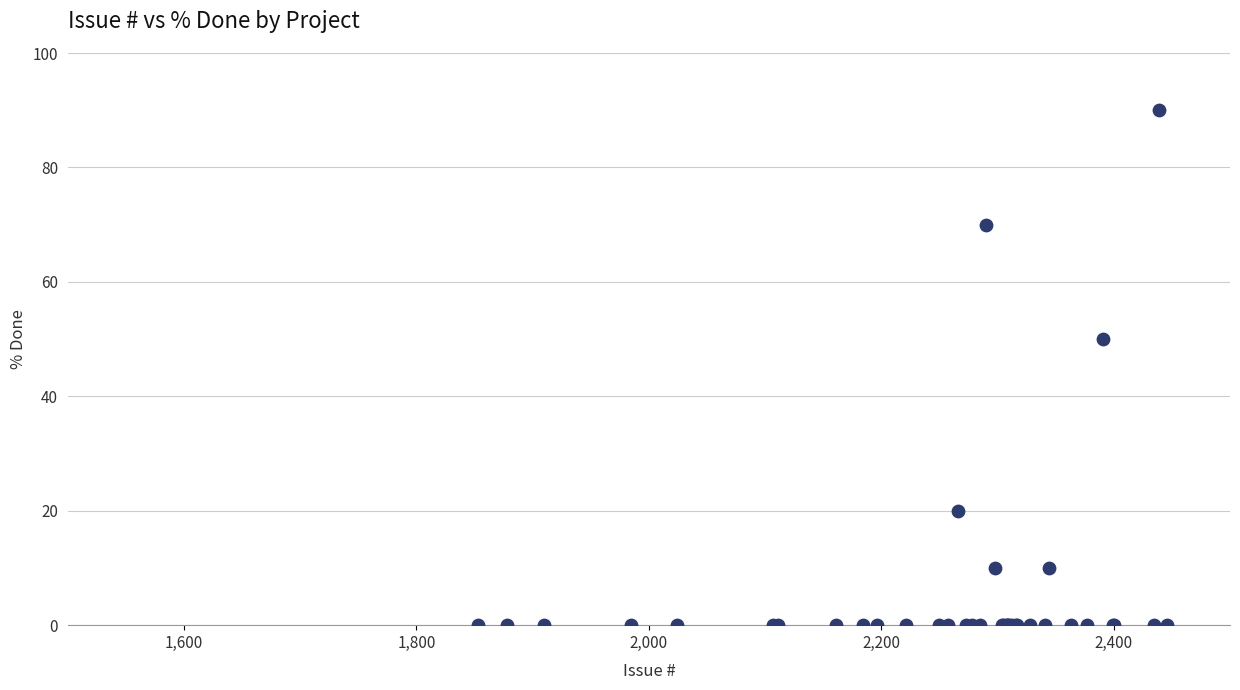

What Y value in the scatter plot is closest to 45?

50